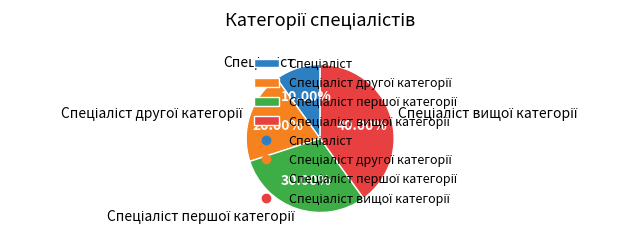

Is there a majority slice in this chart?

No